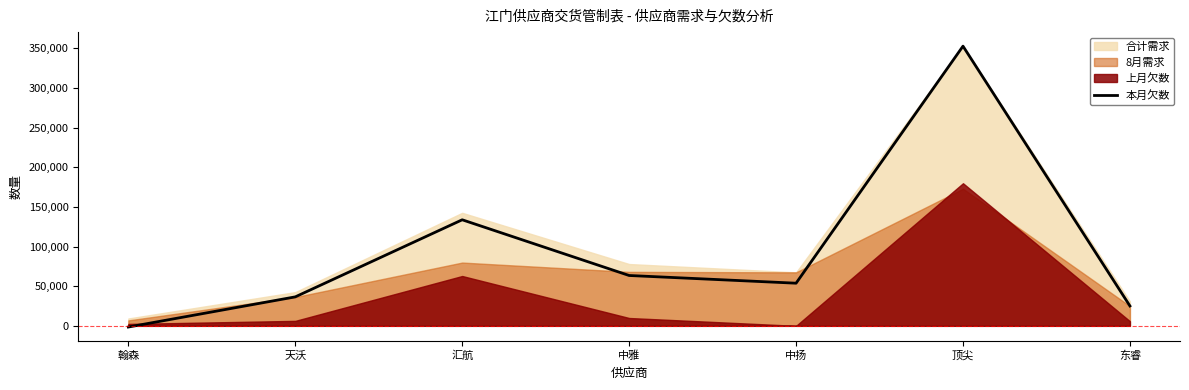

How many points are lower than both their immediate neighbors (excluding endpoints)?

1